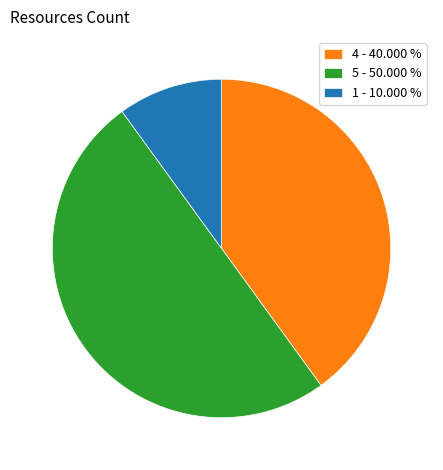

Between 4 - 40.000 % and 5 - 50.000 %, which is larger?

5 - 50.000 %